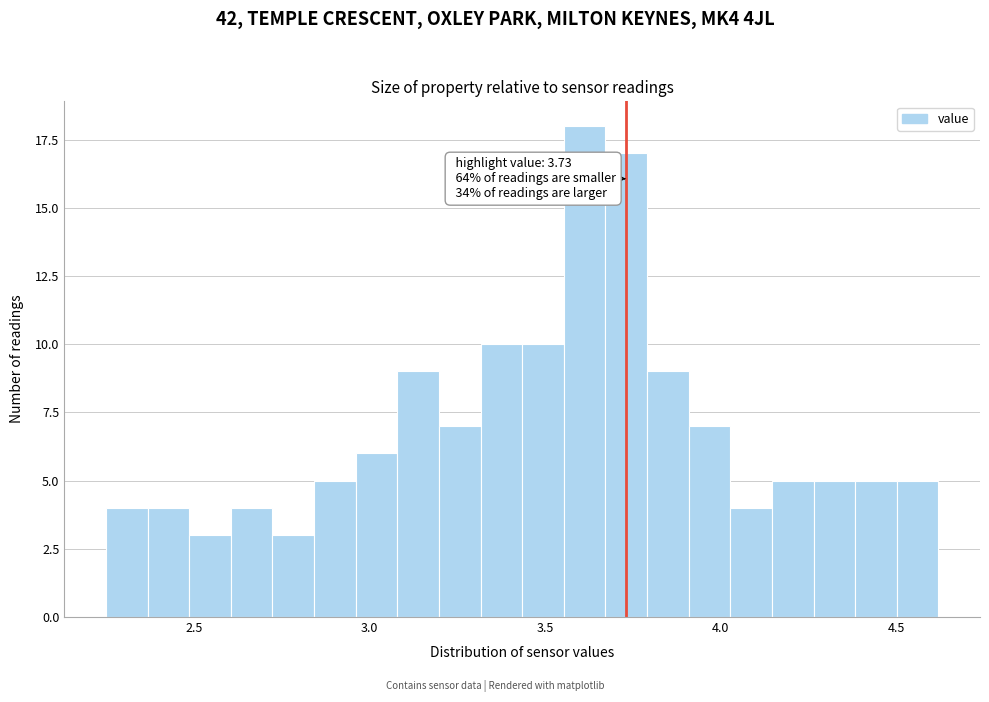

Around what value on the x-axis is the tallest bar? Give the approximate position of its centre, as read against the axis.

3.60